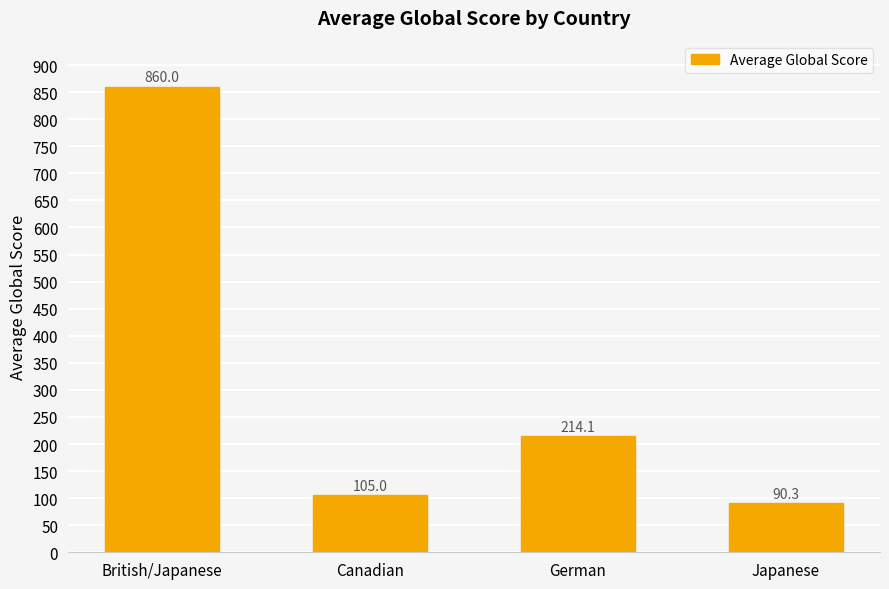

How many values exceed 214?

2